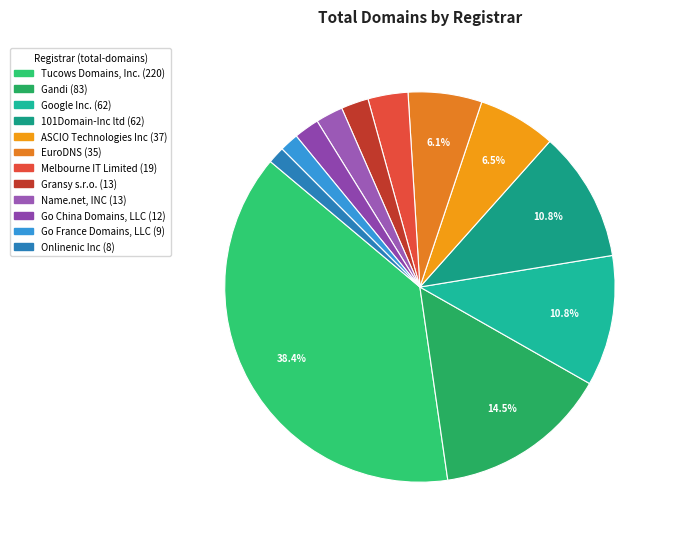

To the nearest percent, what is the average slice percentage?

8%